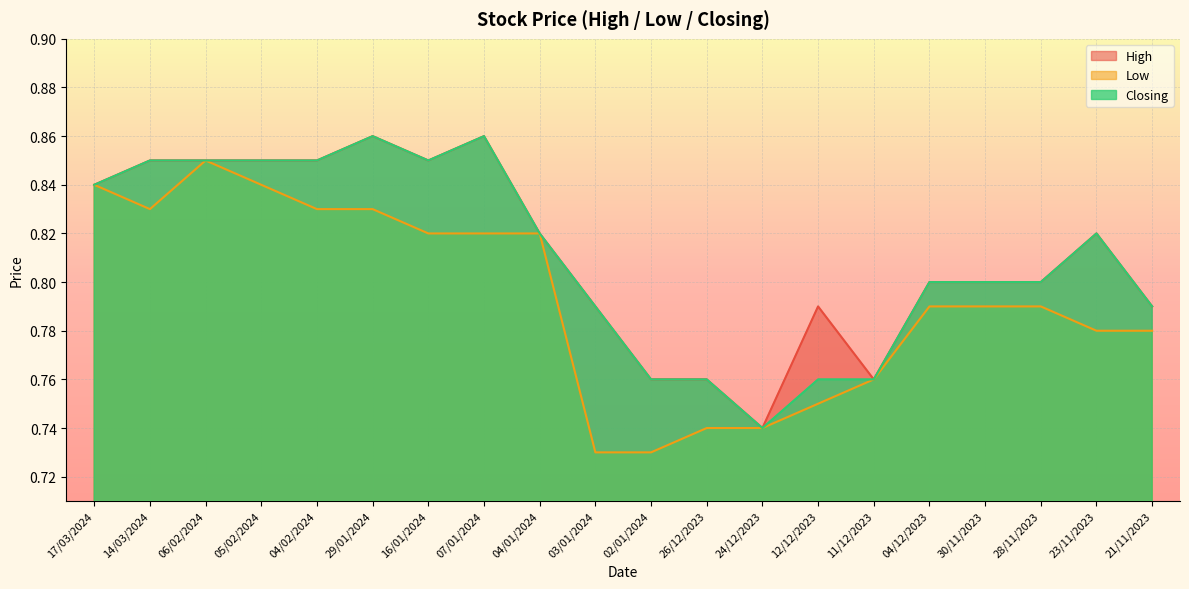

Which series has the largest total across all categories?

High